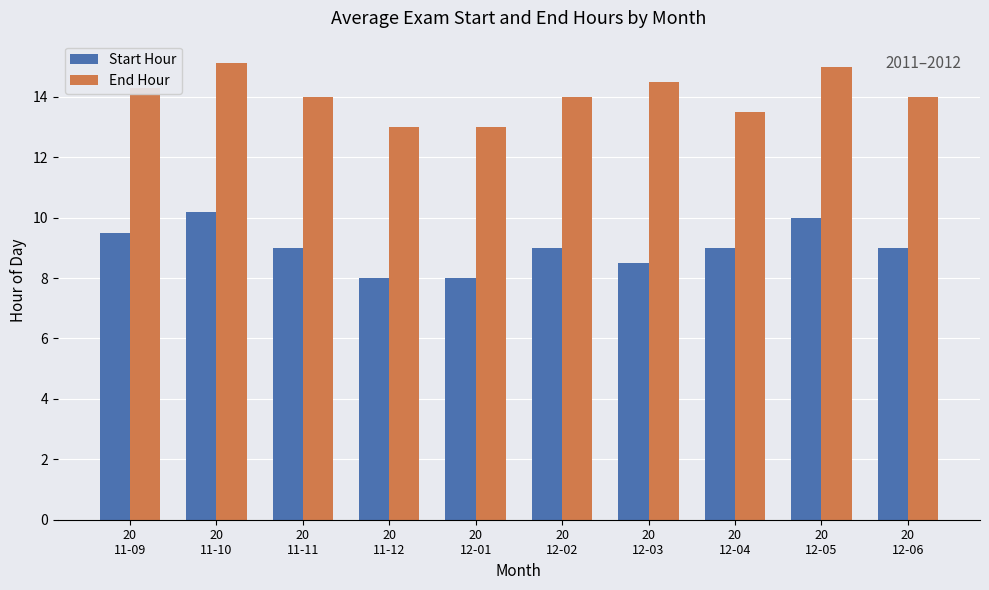

How many categories are shown in the chart?

10